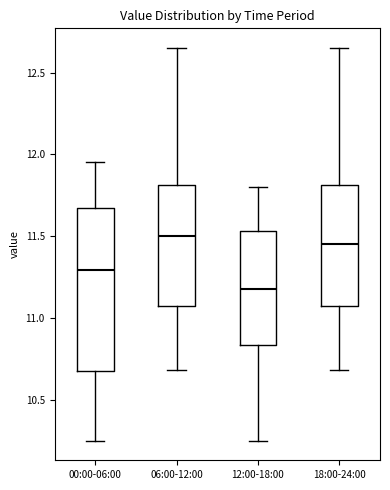

Comparing the boxes themselves (not the whiskers), which one is the tallest?

00:00-06:00